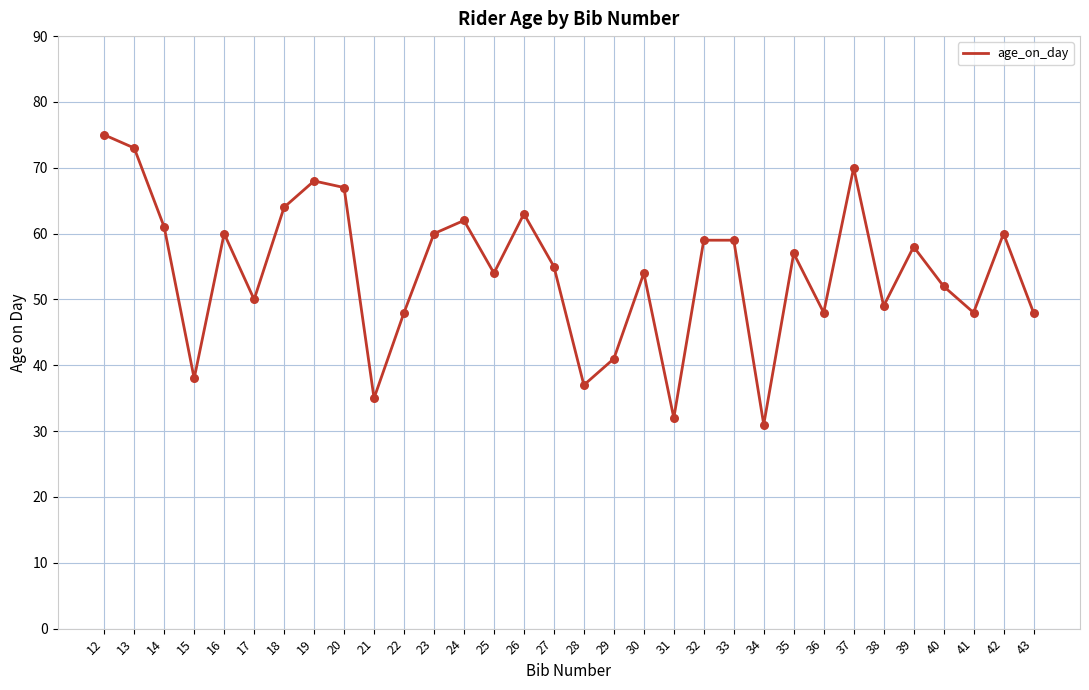

What is the change in value from 25 to 35?

+3